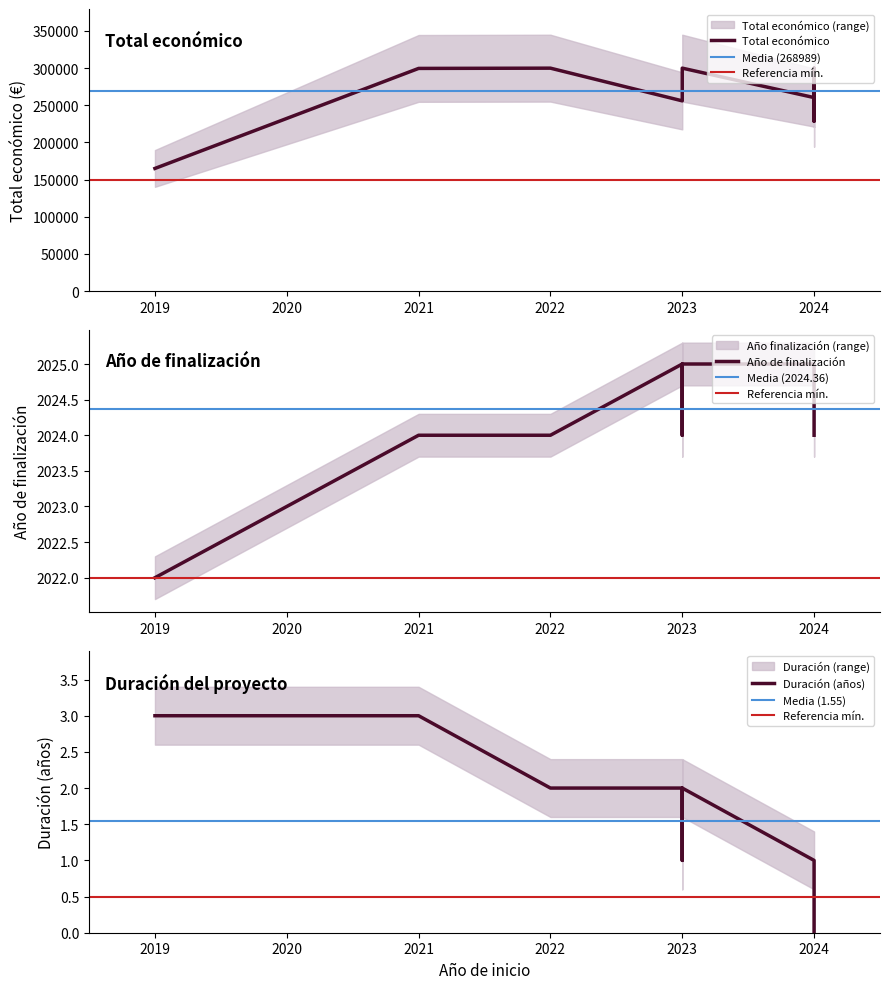

In Año de finalización, how many points are lower than both neighbors (excluding endpoints)?

1